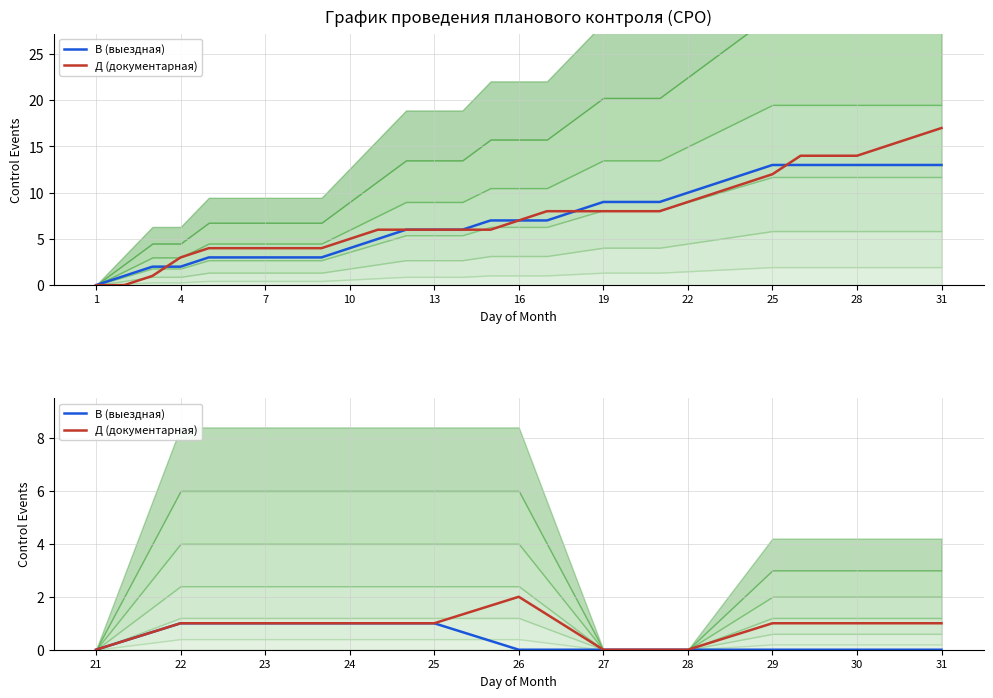

How many Д (документарная) values are between 0 and 1?

10